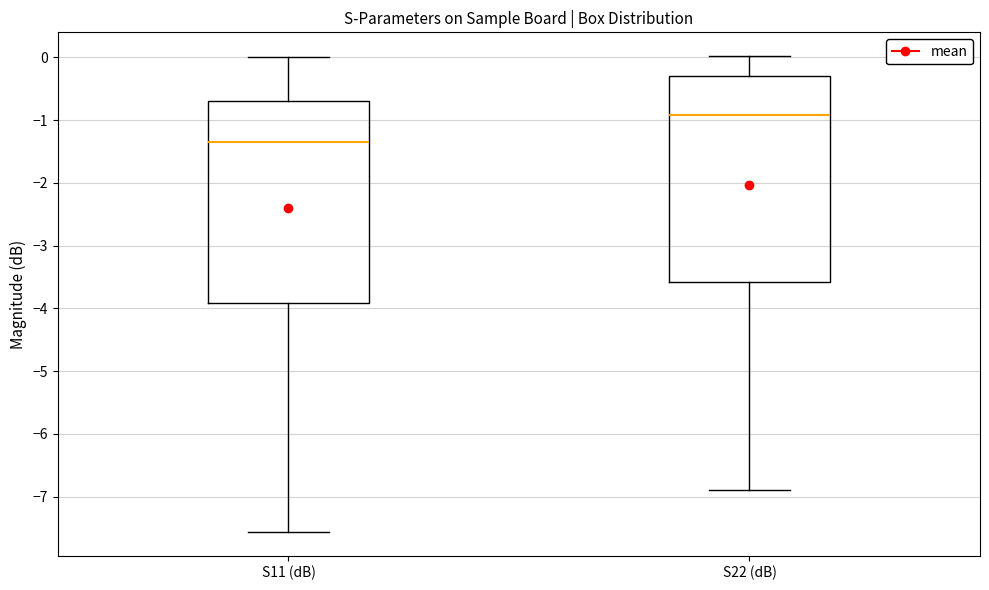

Where does the median line of the box for S22 (dB) sit on the y-axis? The values are not printed on the chart, so give them approximately, as read against the axis.

-0.9